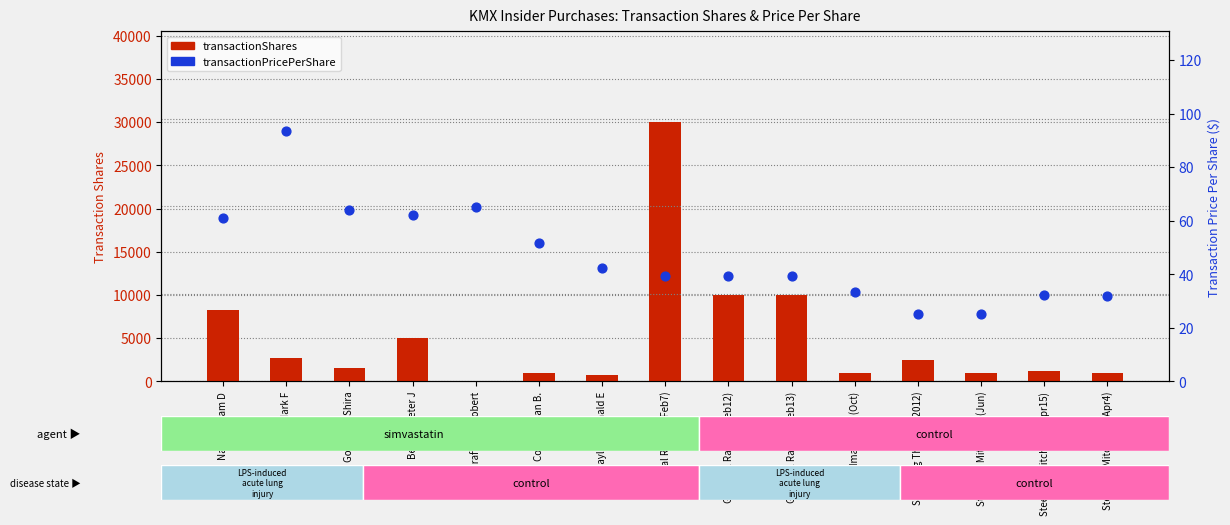

Which series contains the highest Y value?

transactionShares